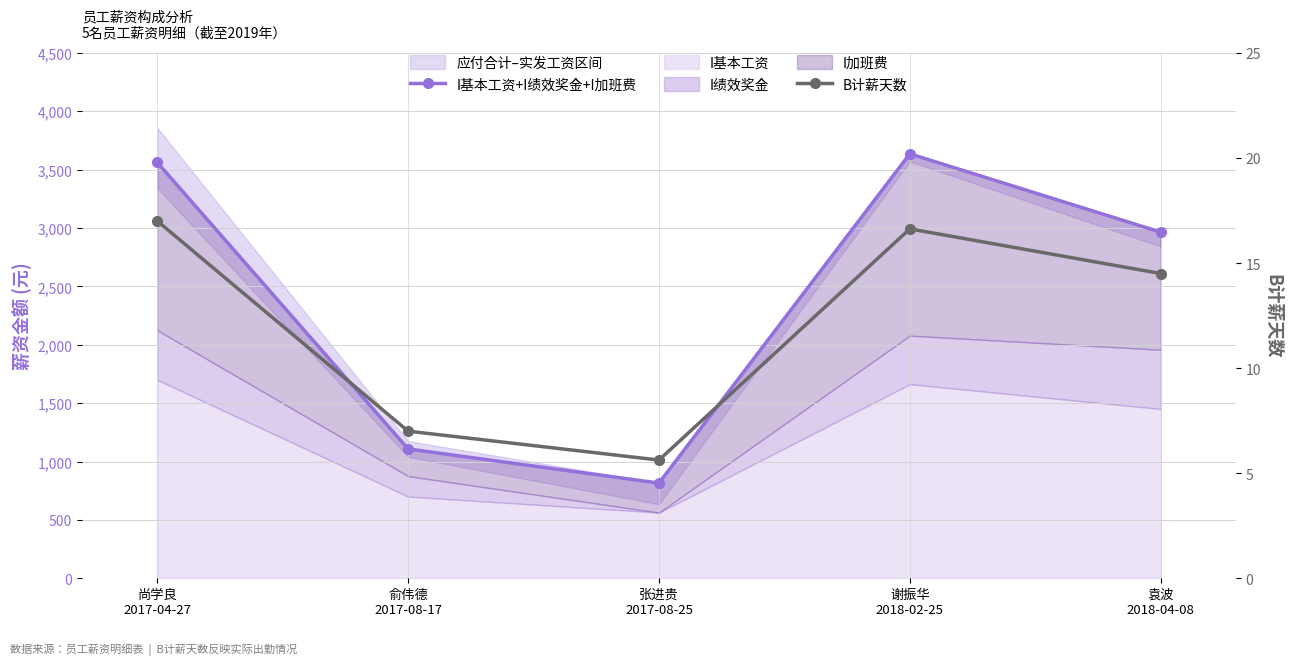

What is the label of the 4th point from the right?

俞伟德
2017-08-17